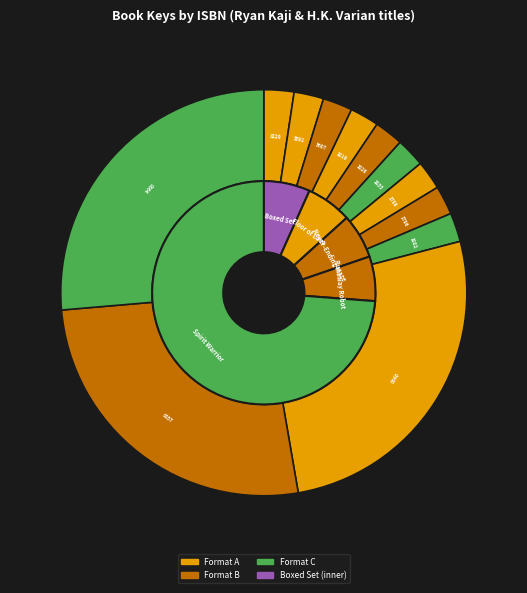

To the nearest percent, what is the combined percentage of 9781665901826 and 9781665918220?

5%